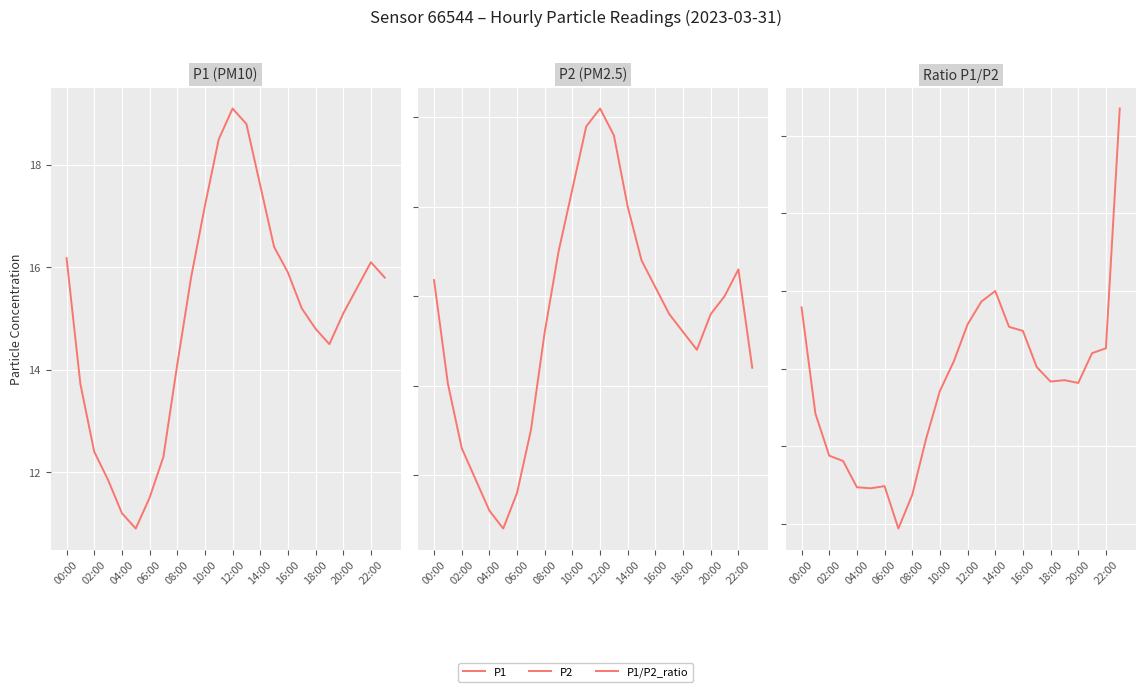

At which label is P1 closest to 15?

20:00